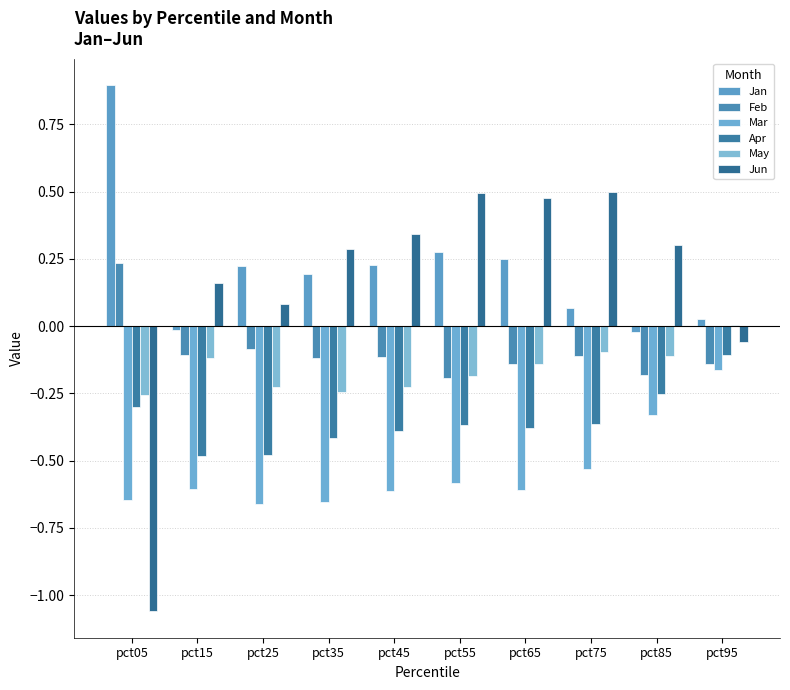

What is the difference between the second highest and second lowest values in the May series?

0.1